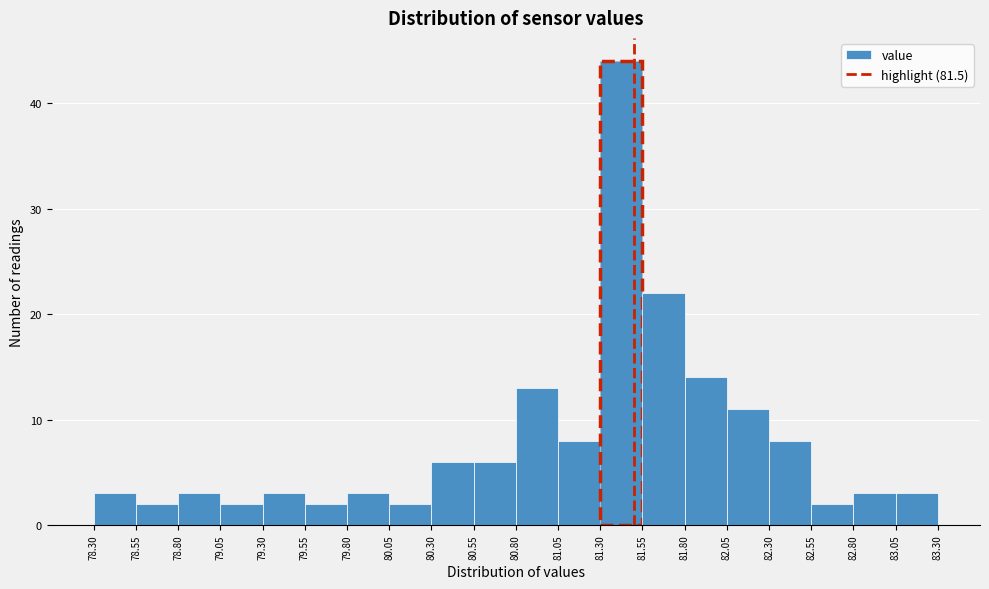

Reading left to right, transcribe this chart: for each bar, give the range it covers on the x-axis and its height. The values are not printed on the chart, so give them approximately, as read against the axis.

78.30 to 78.55: 3
78.55 to 78.80: 2
78.80 to 79.05: 3
79.05 to 79.30: 2
79.30 to 79.55: 3
79.55 to 79.80: 2
79.80 to 80.05: 3
80.05 to 80.30: 2
80.30 to 80.55: 6
80.55 to 80.80: 6
80.80 to 81.05: 13
81.05 to 81.30: 8
81.30 to 81.55: 44
81.55 to 81.80: 22
81.80 to 82.05: 14
82.05 to 82.30: 11
82.30 to 82.55: 8
82.55 to 82.80: 2
82.80 to 83.05: 3
83.05 to 83.30: 3